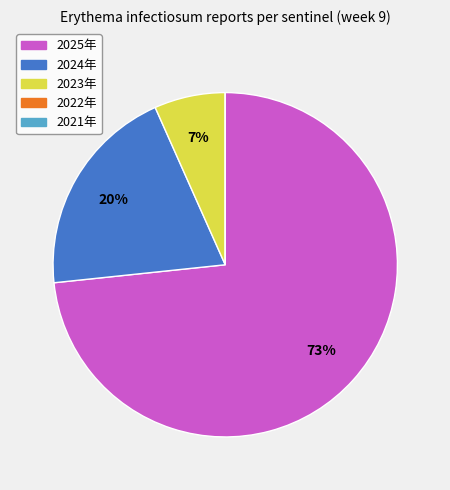

Which category accounts for the majority?

2025年